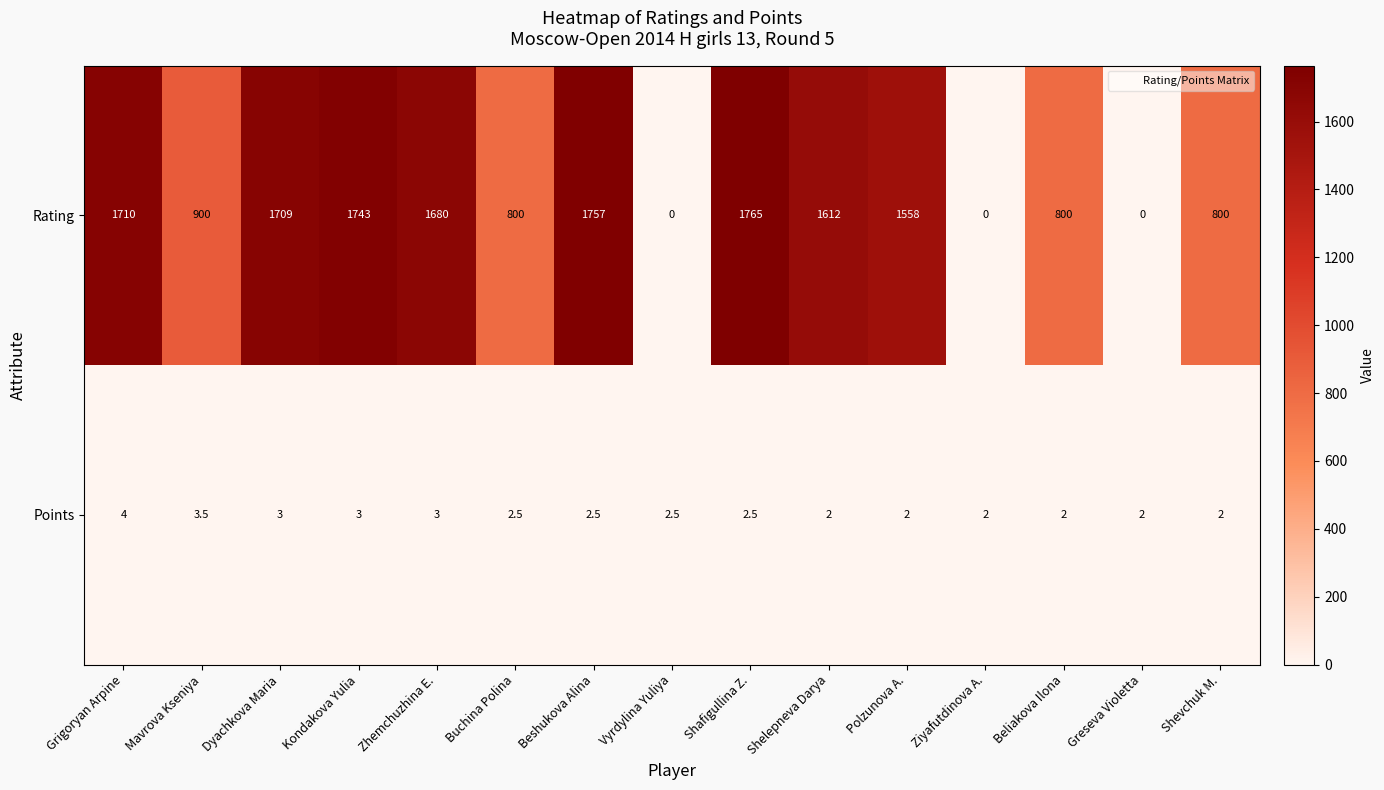

Rank the series at Greseva Violetta from lowest to highest value.

Rating, Points